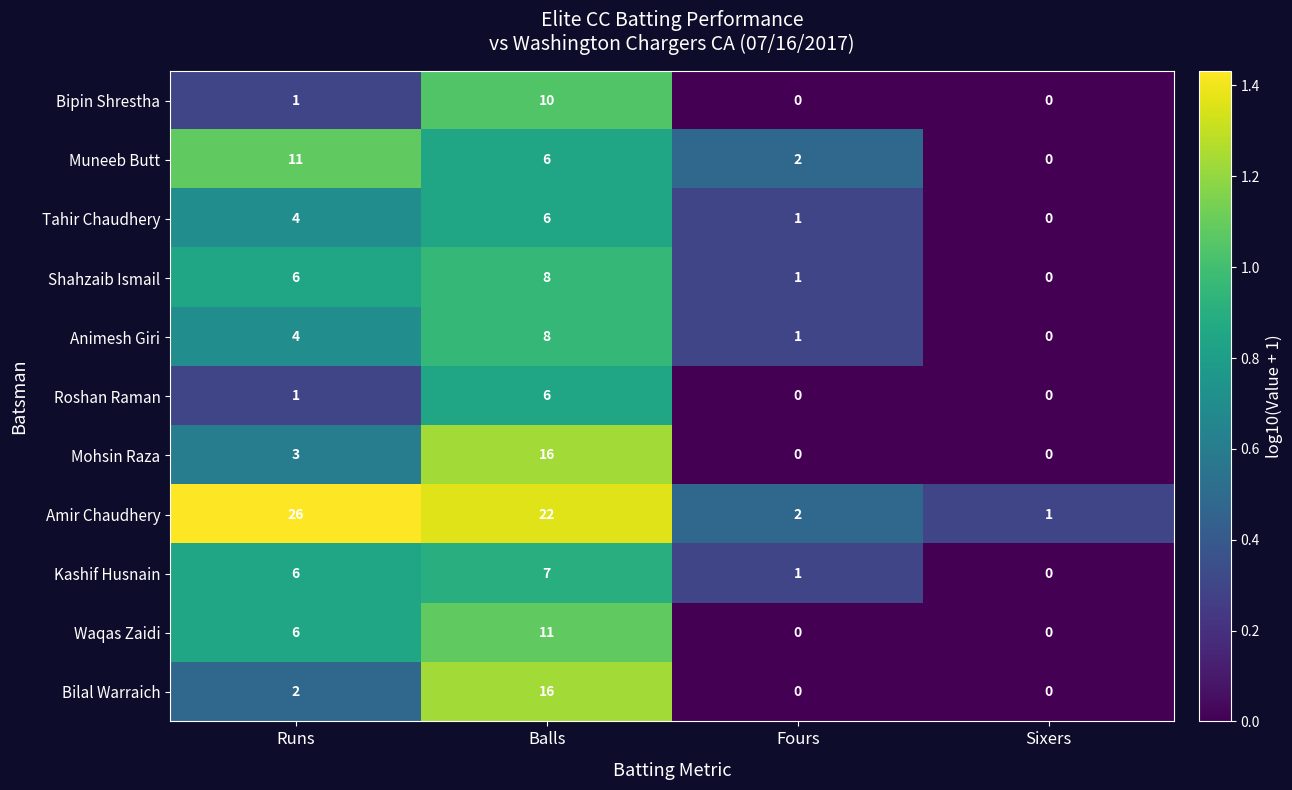

How many Animesh Giri values are between 1 and 8?

3